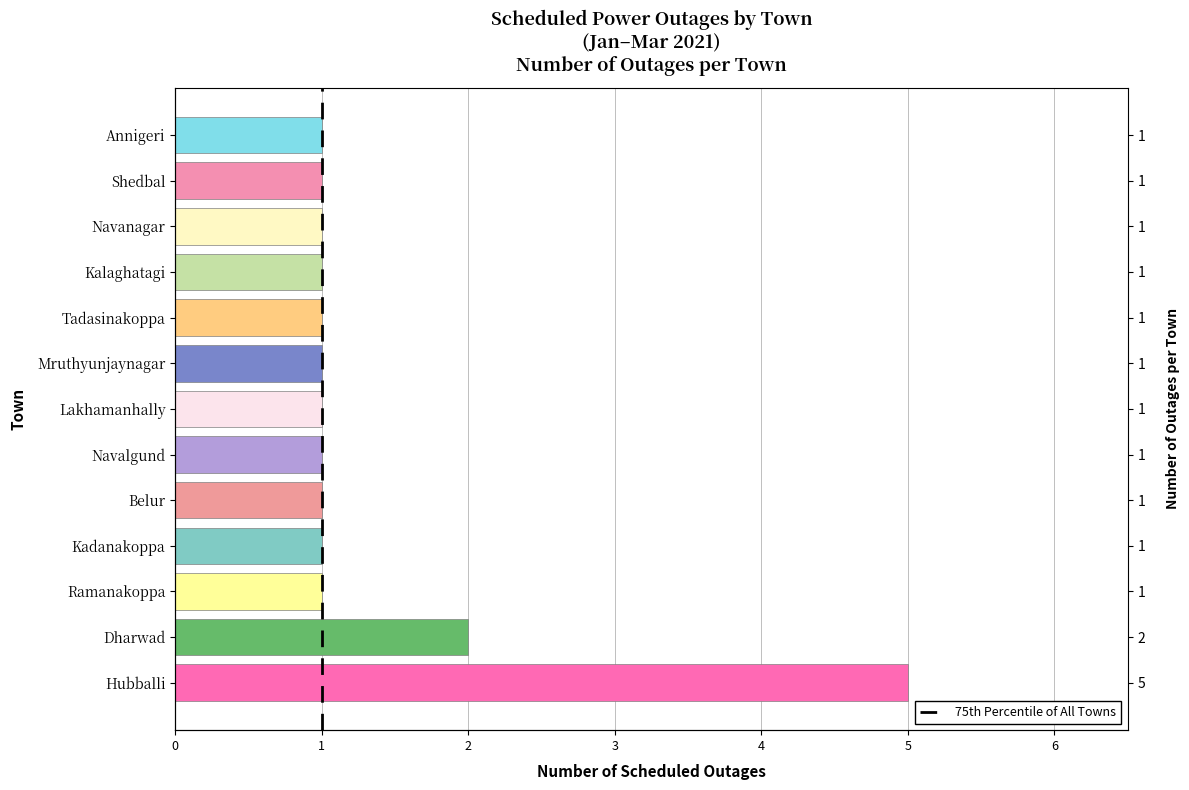

What is the difference between the maximum and minimum values?

4